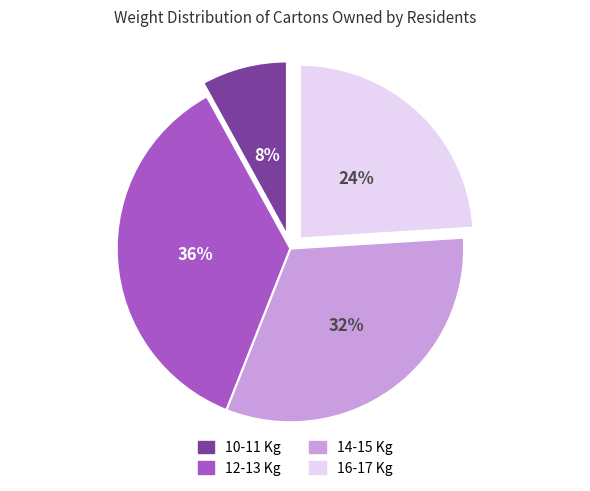

Does any single category account for the majority?

No